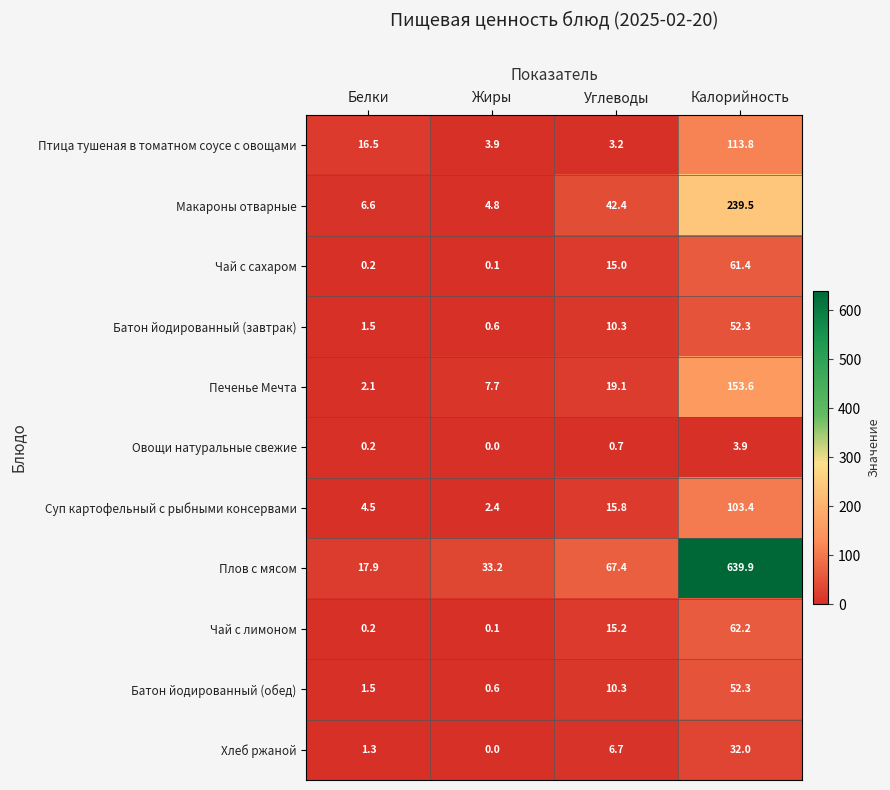

Rank the categories by Плов с мясом value from lowest to highest.

Белки, Жиры, Углеводы, Калорийность